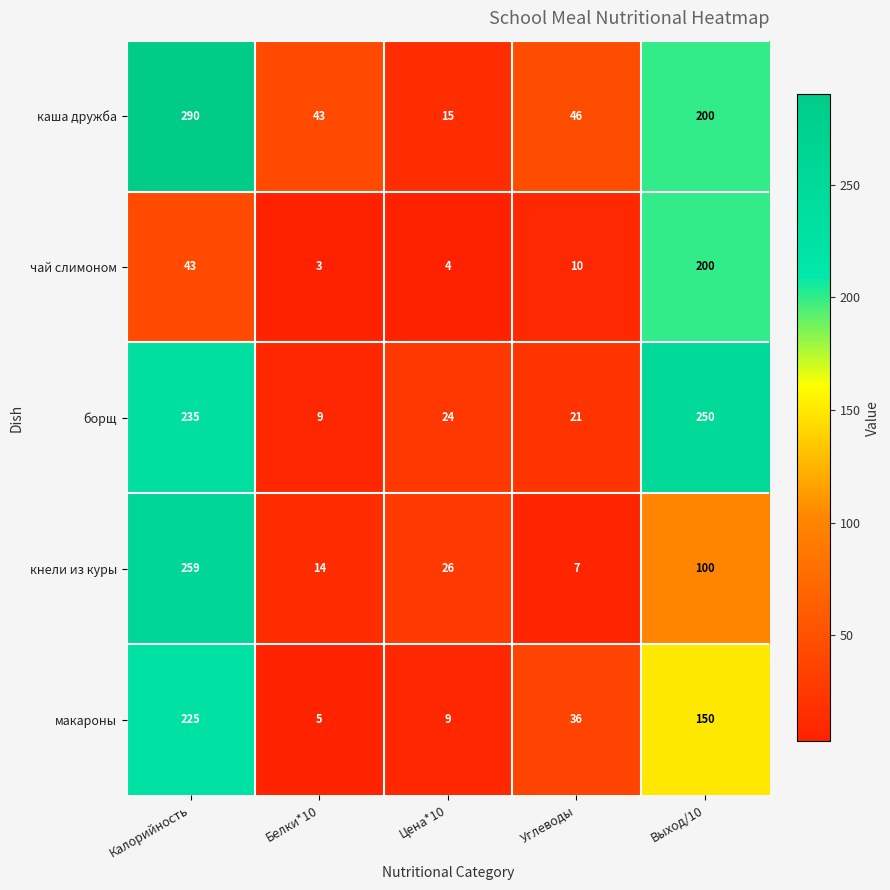

What is the minimum value for макароны?

5